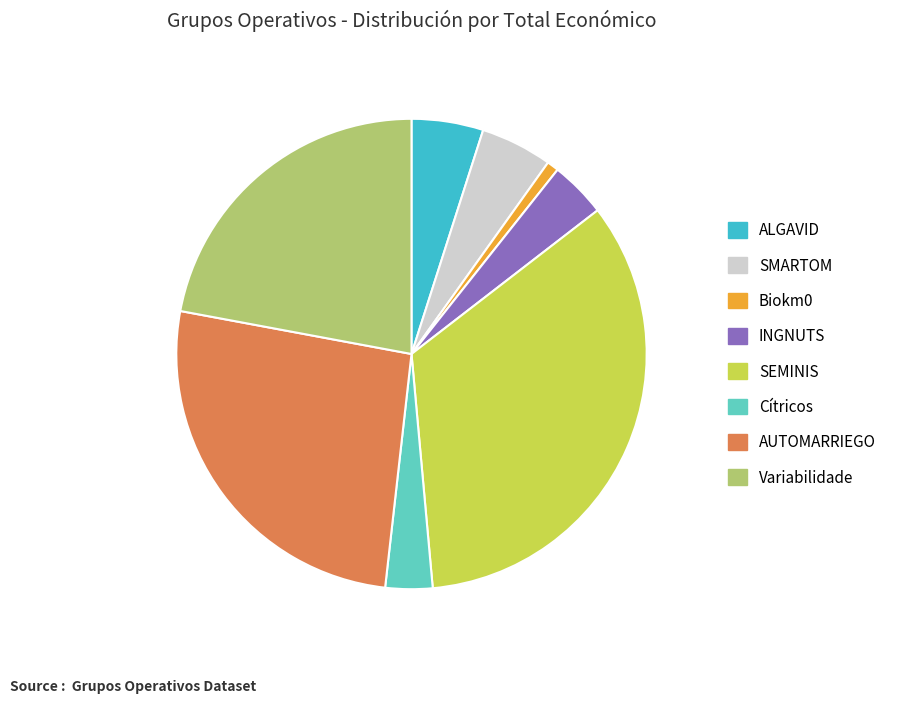

Which has a higher value, Variabilidade or SEMINIS?

SEMINIS